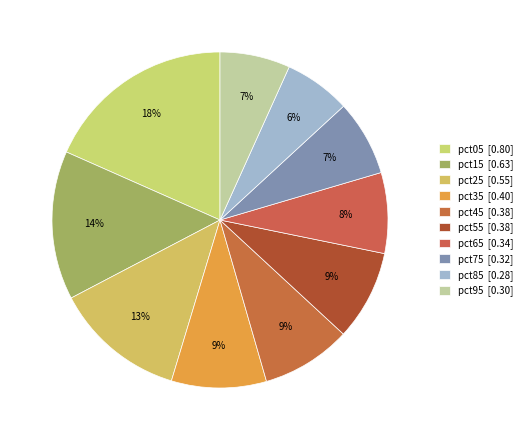

How many segments does this pie chart have?

10